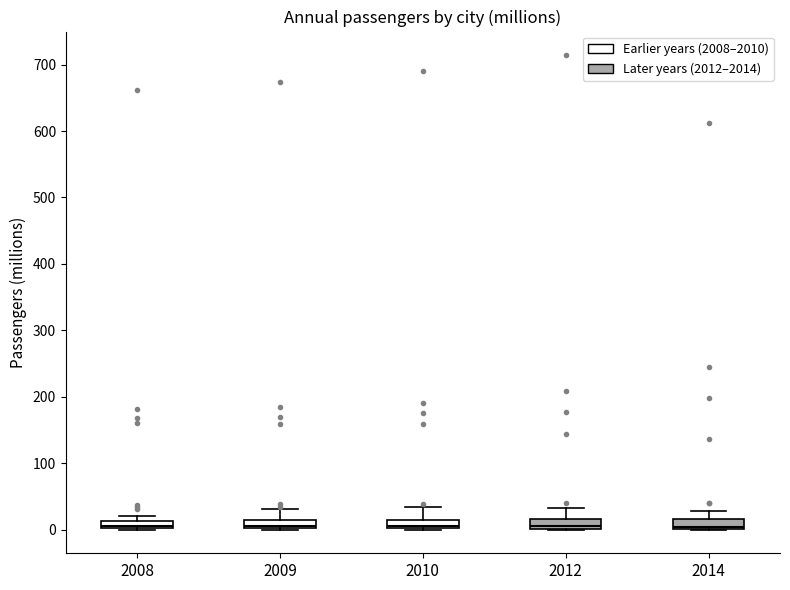

Where does the upper whisker of the box at x = 2012 end on the y-axis? The values are not printed on the chart, so give them approximately, as read against the axis.

30